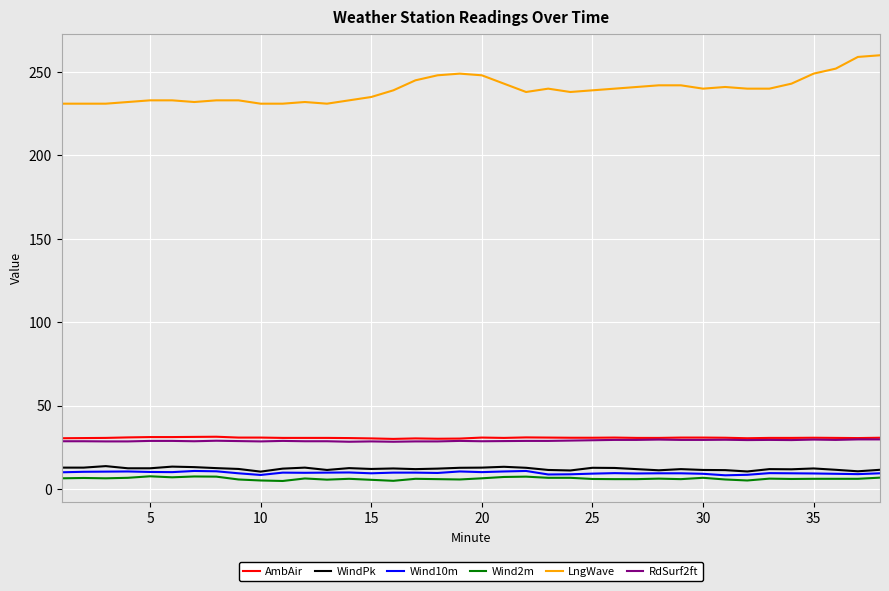

What are all the series names shown in the legend?

AmbAir, WindPk, Wind10m, Wind2m, LngWave, RdSurf2ft